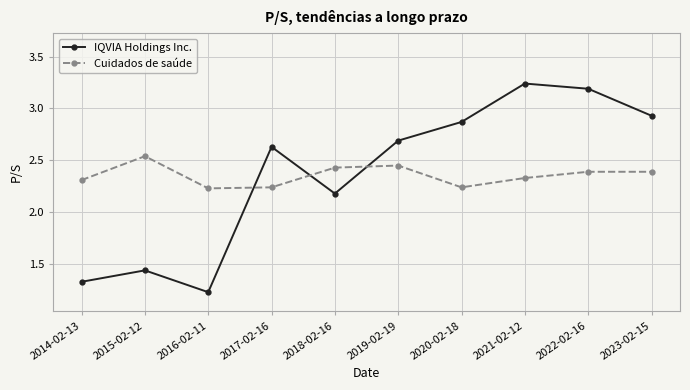

Count the number of categories in the chart.

10